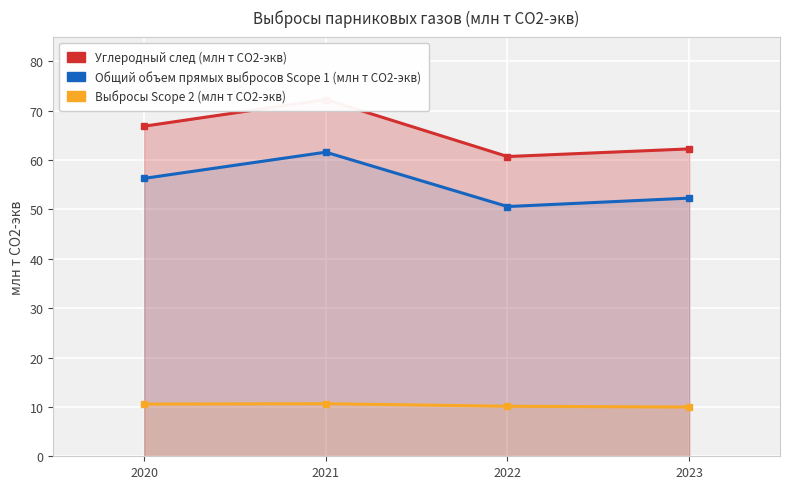

True or false: Общий объем прямых выбросов Scope 1 (млн т СО2-экв) and Выбросы Scope 2 (млн т СО2-экв) cross at least once.

False